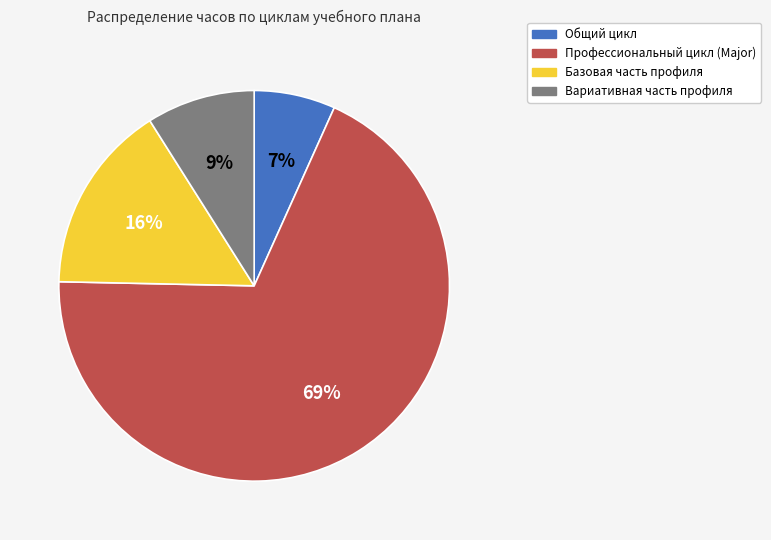

How many slices are in this pie chart?

4